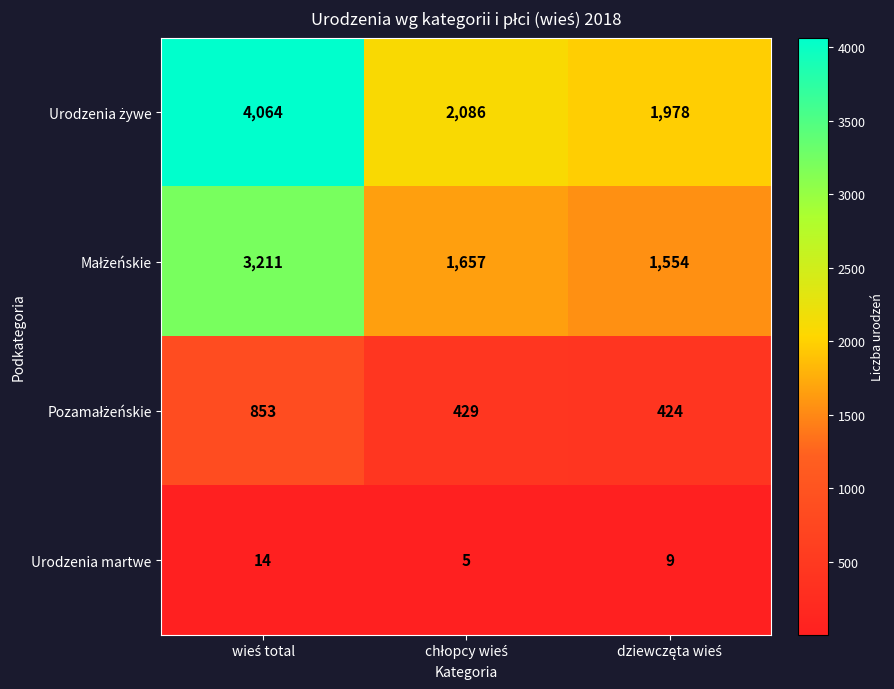

What is the sum of all Urodzenia martwe values?

28